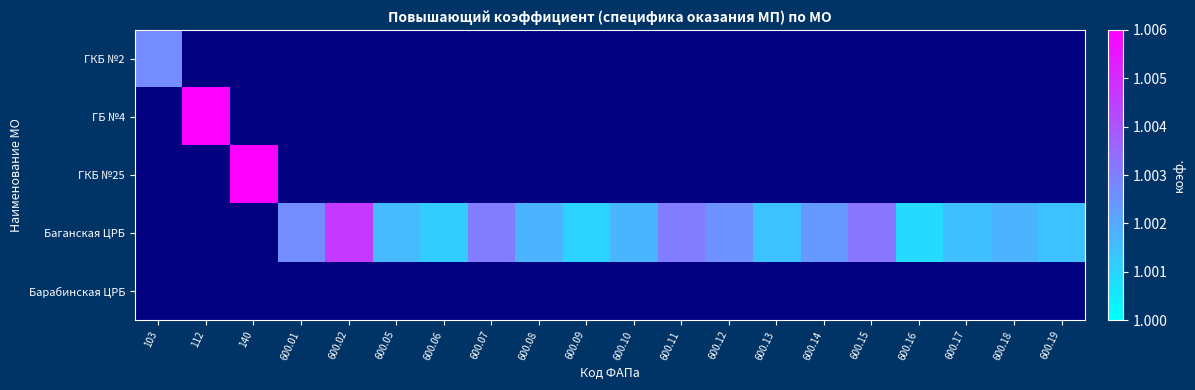

List the labels in order of ГБ №4 value, smallest first.

103, 112, 140, 600.01, 600.02, 600.05, 600.06, 600.07, 600.08, 600.09, 600.10, 600.11, 600.12, 600.13, 600.14, 600.15, 600.16, 600.17, 600.18, 600.19